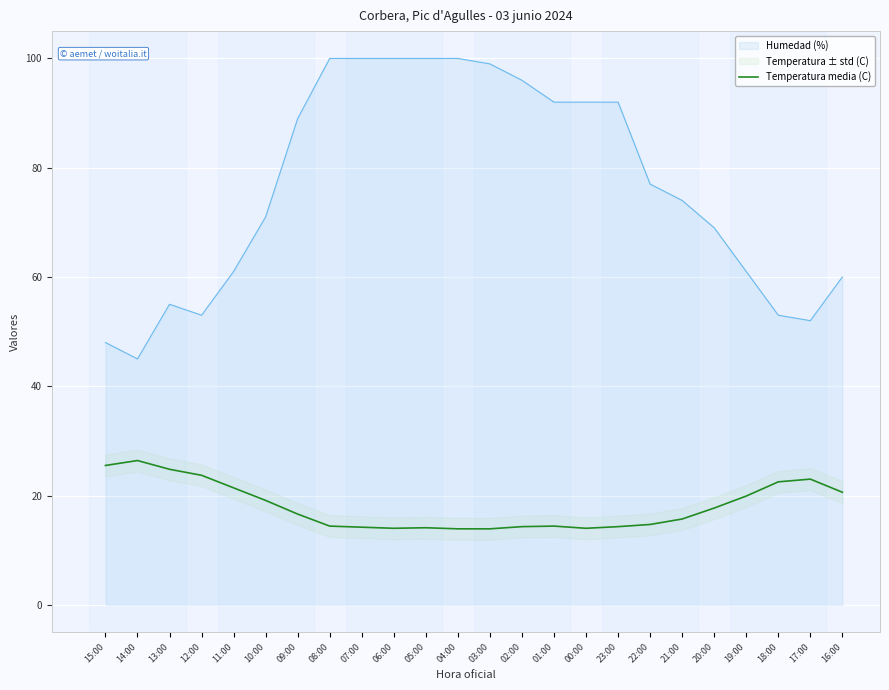

At which label does the data first exceed 16?

15:00